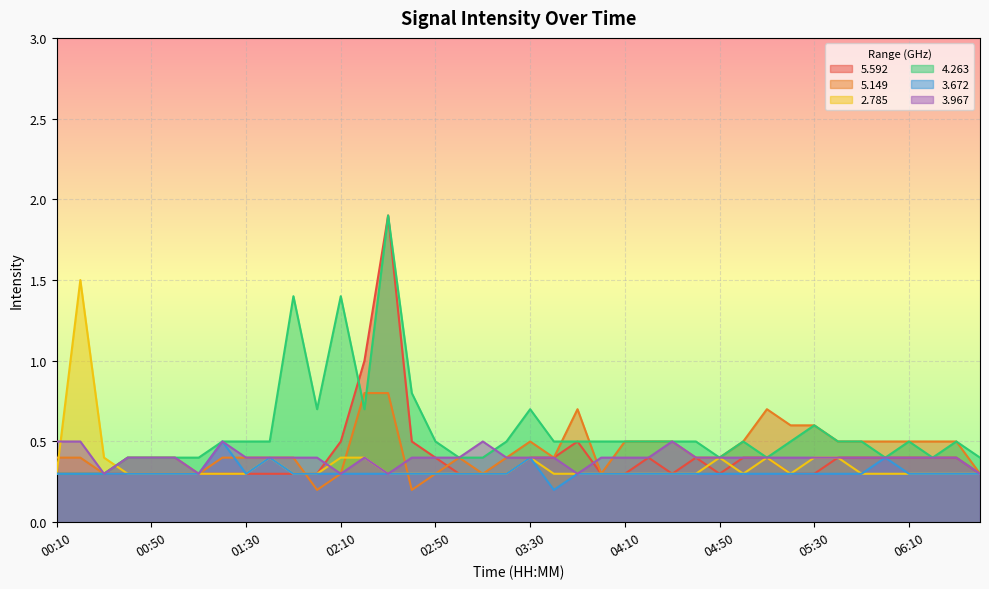

Which series has the largest total across all categories?

4.263